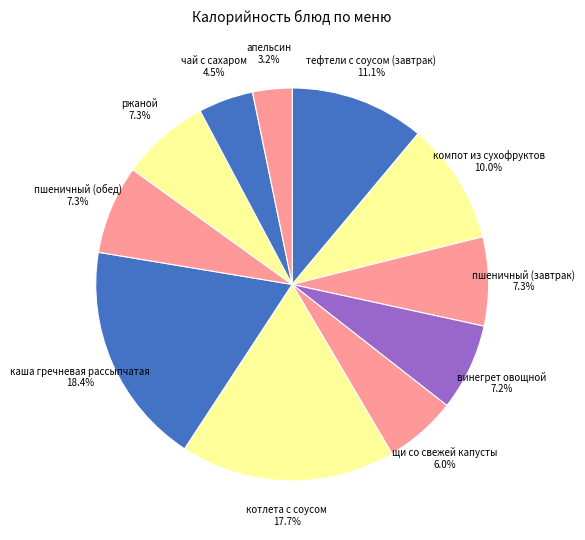

Which slice is the largest?

каша гречневая рассыпчатая